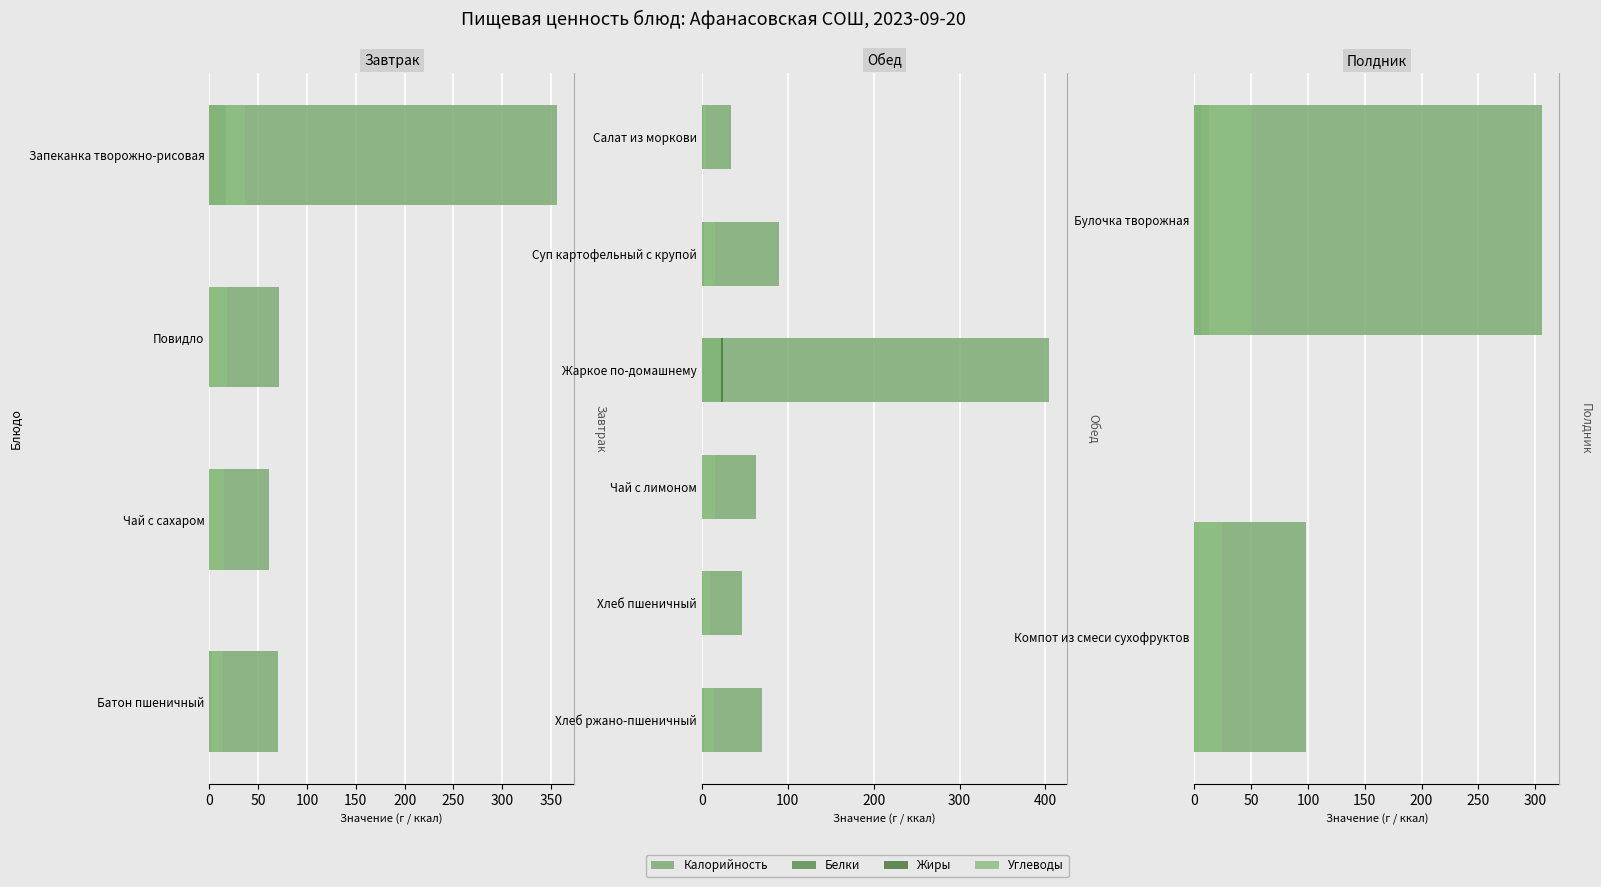

Which series has the largest range (max minus min)?

Калорийность